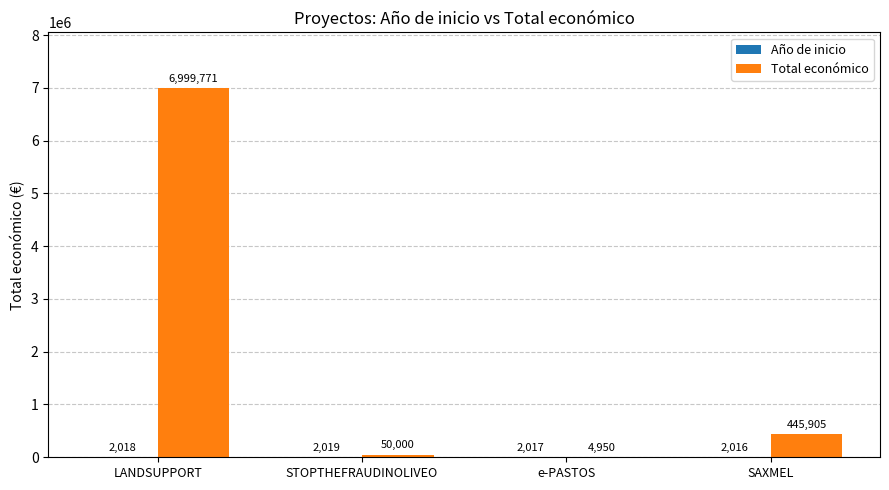

Which series changed the most between STOPTHEFRAUDINOLIVEO and e-PASTOS?

Total económico